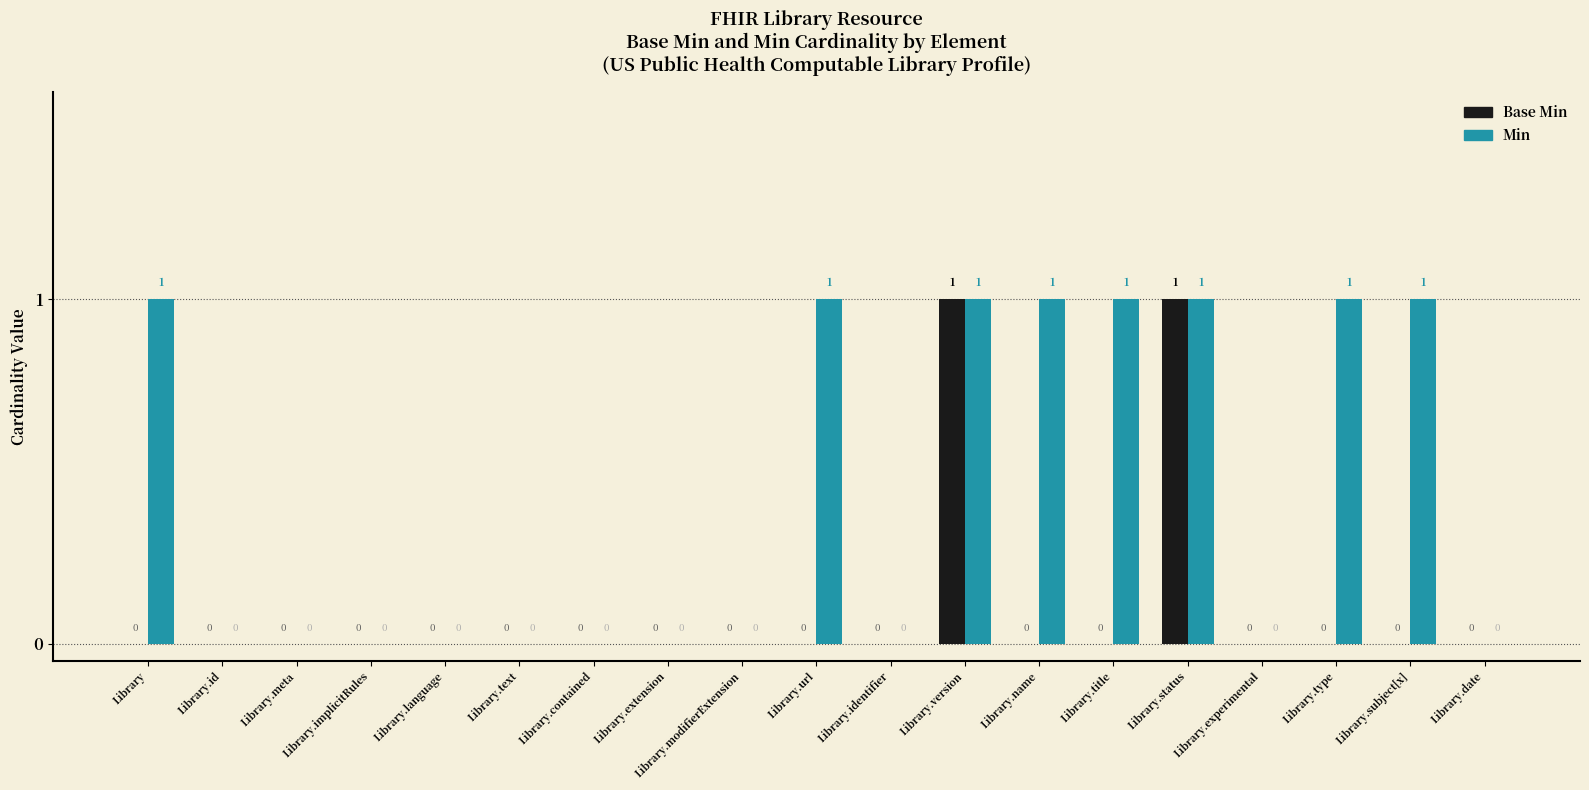

Reading right to left, extract all data points from this chart.

Base Min: Library.date=0	Library.subject[x]=0	Library.type=0	Library.experimental=0	Library.status=1	Library.title=0	Library.name=0	Library.version=1	Library.identifier=0	Library.url=0	Library.modifierExtension=0	Library.extension=0	Library.contained=0	Library.text=0	Library.language=0	Library.implicitRules=0	Library.meta=0	Library.id=0	Library=0
Min: Library.date=0	Library.subject[x]=1	Library.type=1	Library.experimental=0	Library.status=1	Library.title=1	Library.name=1	Library.version=1	Library.identifier=0	Library.url=1	Library.modifierExtension=0	Library.extension=0	Library.contained=0	Library.text=0	Library.language=0	Library.implicitRules=0	Library.meta=0	Library.id=0	Library=1